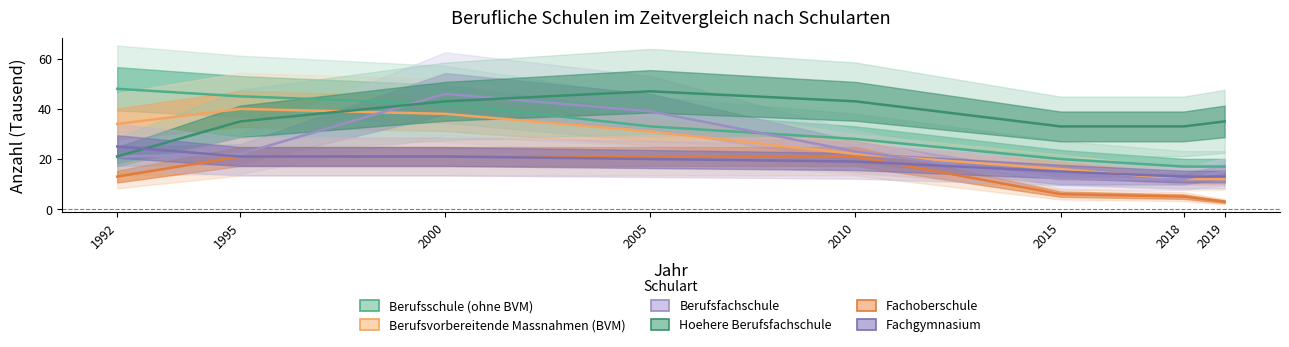

Where do Fachgymnasium and Fachoberschule first cross each other?

2010 and 2015